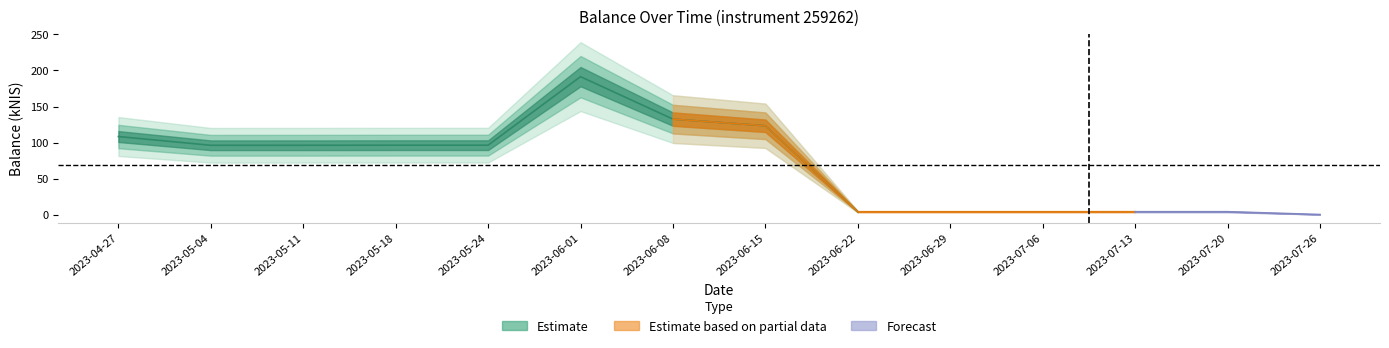

Which label corresponds to the largest value in the chart?

2023-06-01